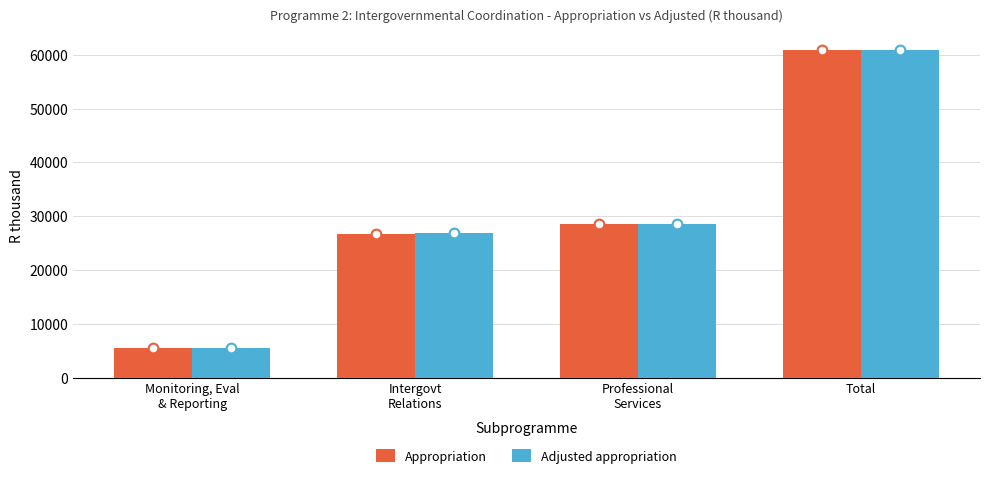

Are the bars horizontal?

No